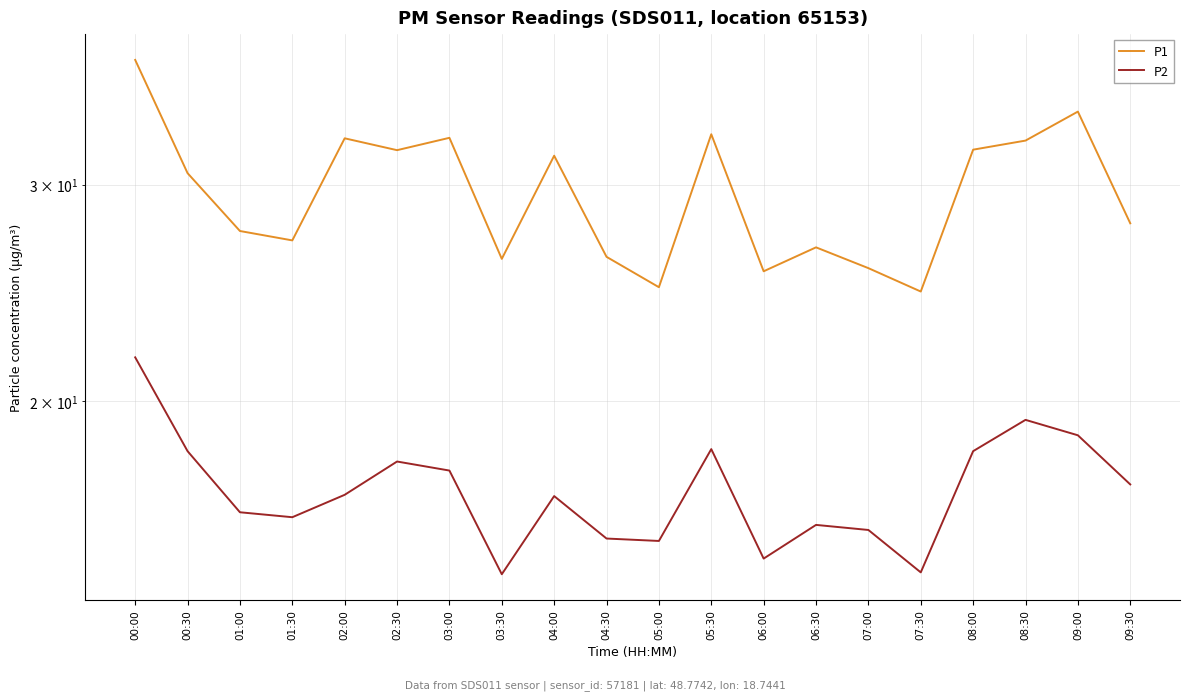

What is the difference between the highest and lowest values at 02:00?

15.9